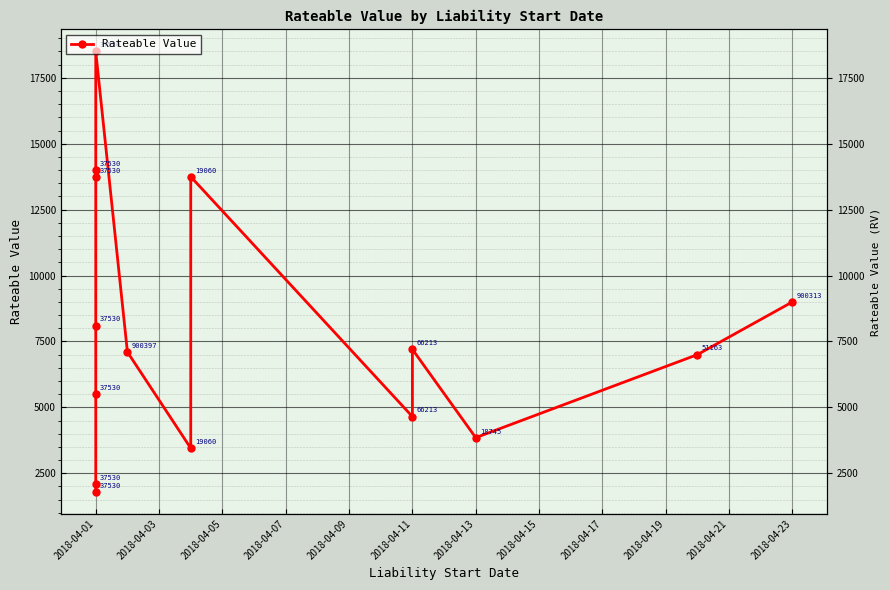

How many points are lower than both their immediate neighbors (excluding endpoints)?

3